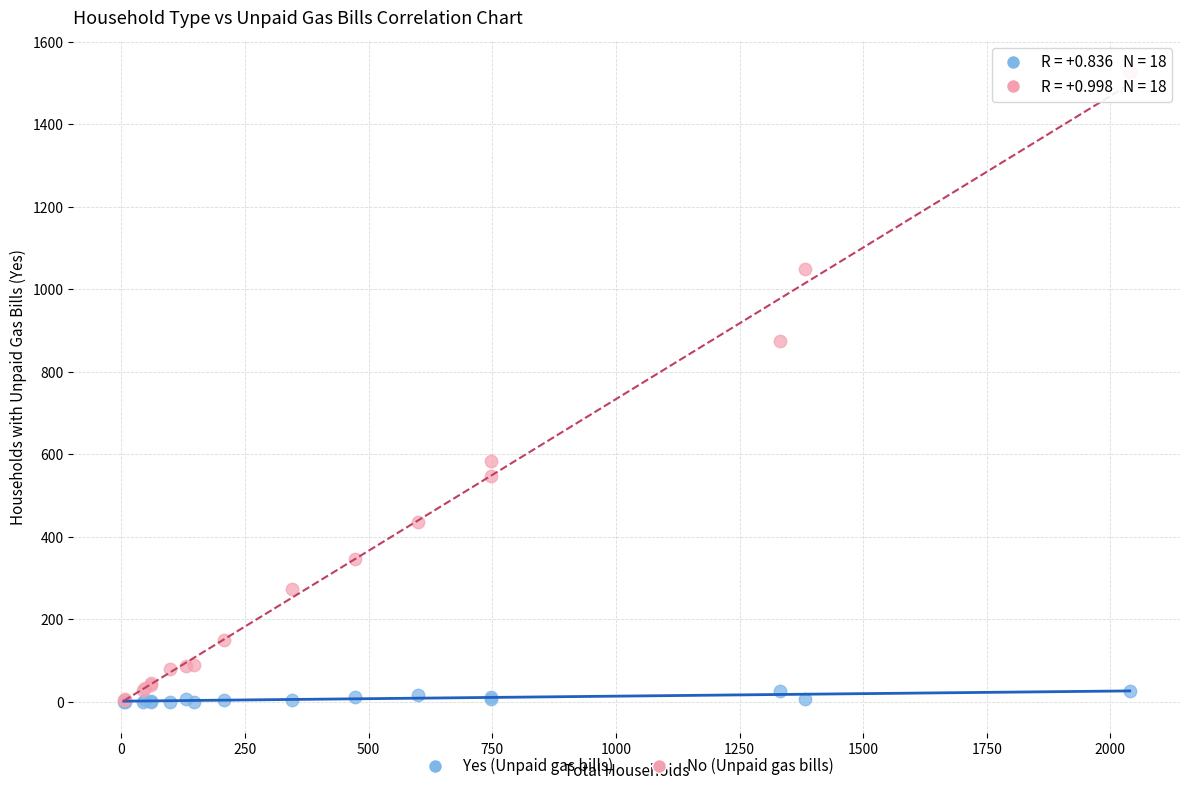

Across all series, what Y value is closest to 764?

875